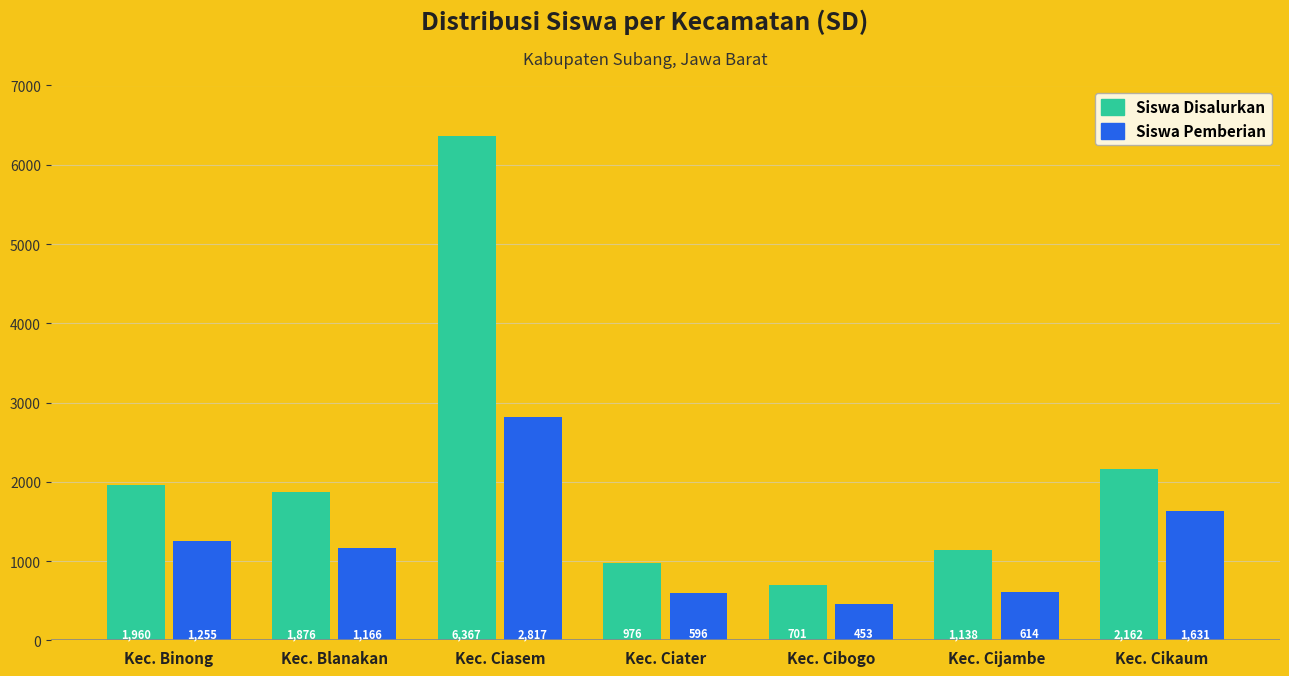

List the series in order of their overall mean, highest first.

Siswa Disalurkan, Siswa Pemberian